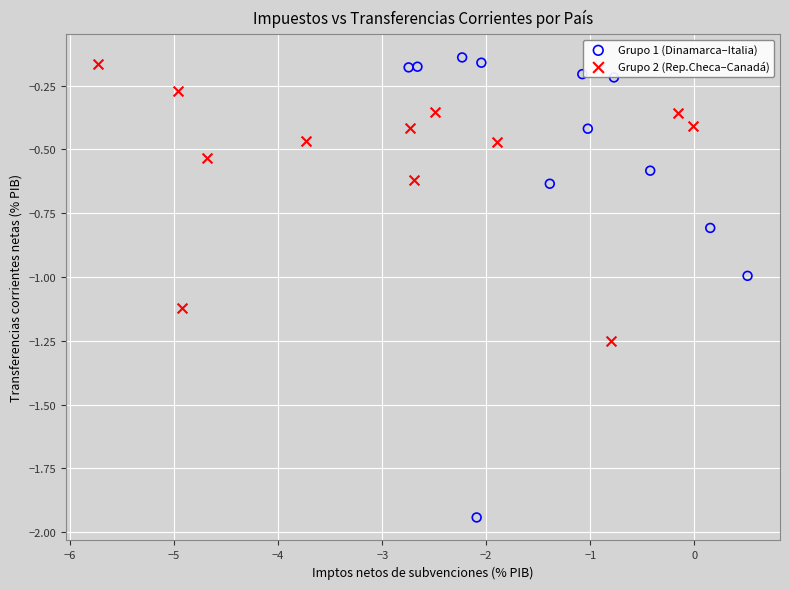

Which series has the widest spread of Y values?

Grupo 1 (Dinamarca–Italia)